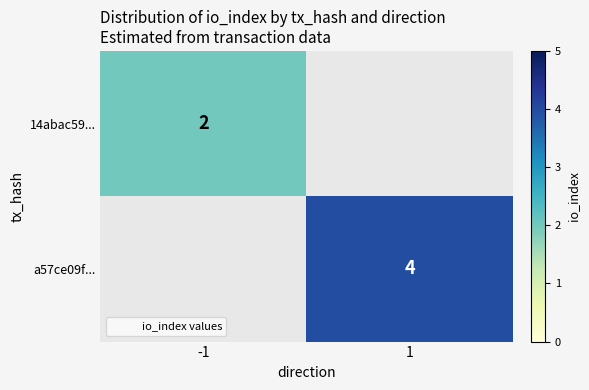

Which series has the largest range (max minus min)?

14abac59...